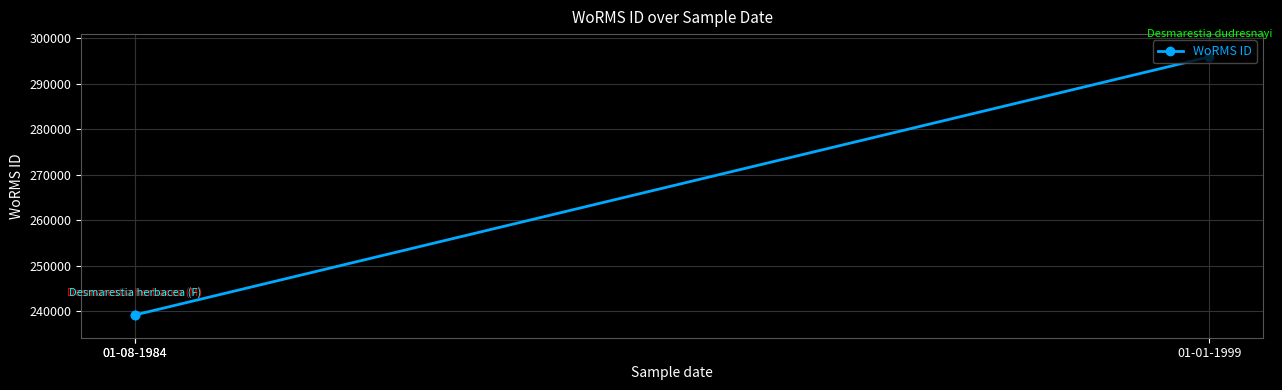

Which has a higher value, 01-01-1999 or 01-08-1984?

01-01-1999